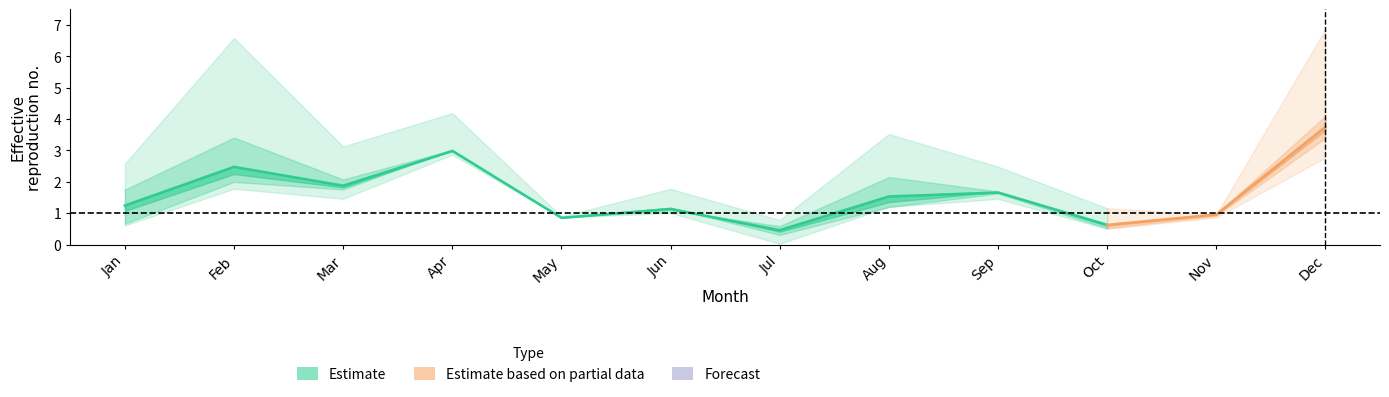

Reading left to right, what are all the values shown in this chart?

pct05: Jan=2.6	Feb=6.6	Mar=3.1	Apr=4.2	May=0.9	Jun=1.8	Jul=0.8	Aug=3.5	Sep=2.5	Oct=1.2	Nov=1.0	Dec=6.9
pct25: Jan=1.7	Feb=3.4	Mar=2.1	Apr=3.0	May=0.9	Jun=1.1	Jul=0.6	Aug=2.2	Sep=1.7	Oct=0.7	Nov=1.0	Dec=4.1
pct45: Jan=1.2	Feb=2.5	Mar=1.9	Apr=3.0	May=0.9	Jun=1.1	Jul=0.5	Aug=1.5	Sep=1.7	Oct=0.6	Nov=1.0	Dec=3.8
pct55: Jan=1.1	Feb=2.2	Mar=1.8	Apr=3.0	May=0.9	Jun=1.2	Jul=0.4	Aug=1.4	Sep=1.7	Oct=0.6	Nov=0.9	Dec=3.6
pct75: Jan=0.7	Feb=2.0	Mar=1.8	Apr=3.0	May=0.9	Jun=1.2	Jul=0.3	Aug=1.2	Sep=1.6	Oct=0.5	Nov=0.9	Dec=3.4
pct95: Jan=0.6	Feb=1.8	Mar=1.5	Apr=2.9	May=0.9	Jun=1.0	Jul=0.0	Aug=1.2	Sep=1.5	Oct=0.5	Nov=0.9	Dec=2.8